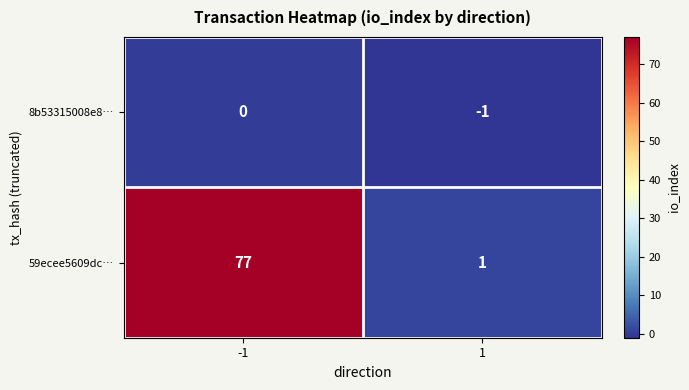

Reading left to right, list all the values displayed in this chart.

8b53315008e8…: -1=0	1=-1
59ecee5609dc…: -1=77	1=1